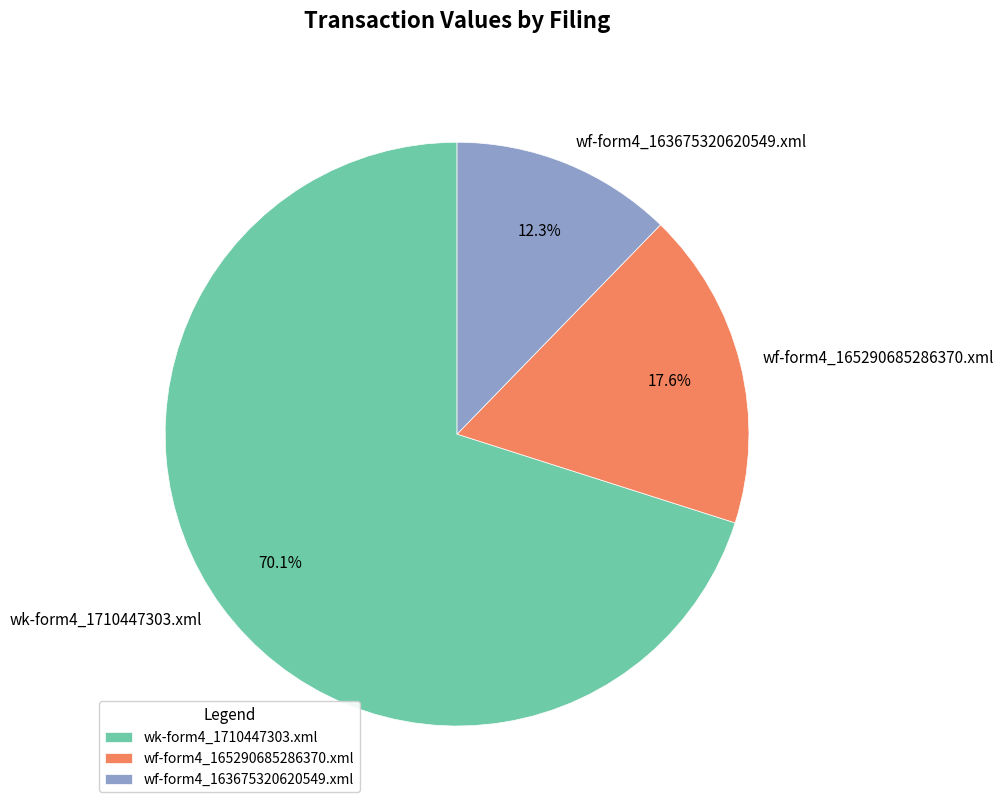

What percentage do wf-form4_163675320620549.xml and wk-form4_1710447303.xml together represent?

82.4%